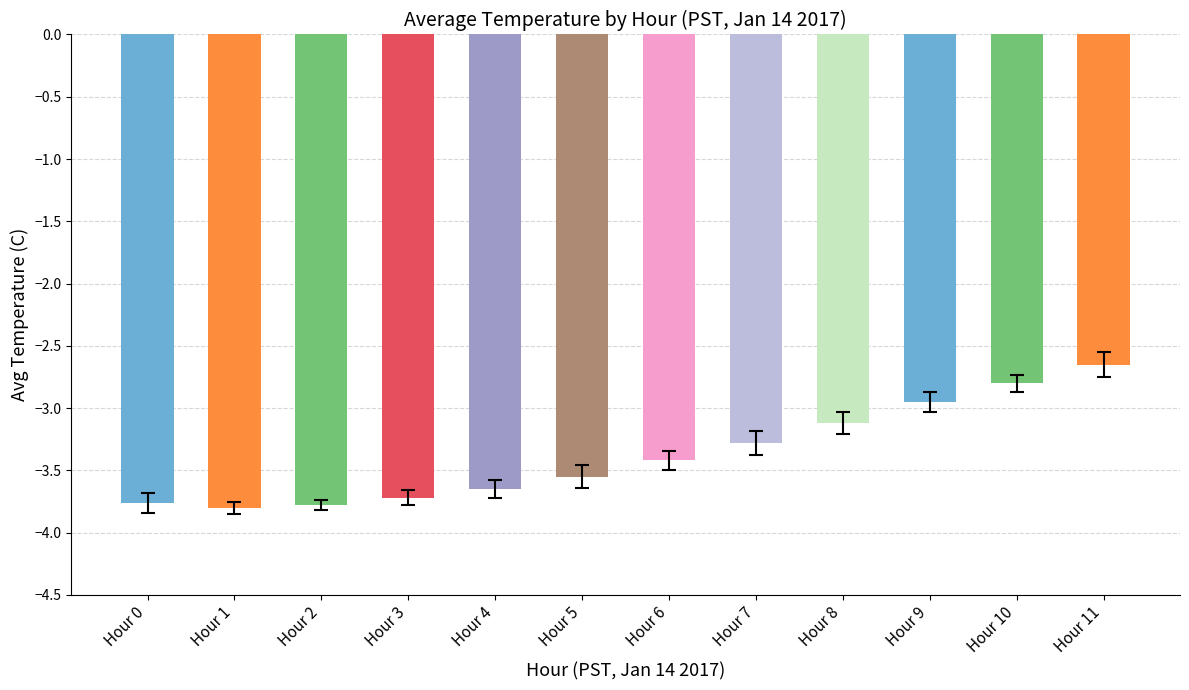

True or false: the data shows -3.3 at Hour 7.

True